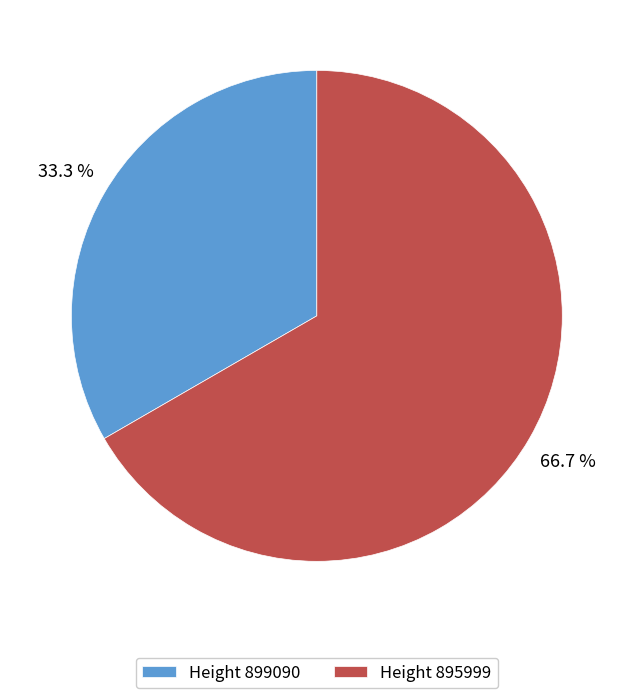

Combined, what portion of the pie is Height 895999 and Height 899090?

100.0%